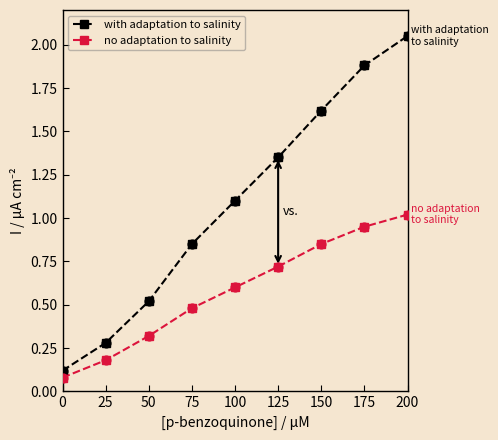

Which series has the largest total across all categories?

with adaptation to salinity